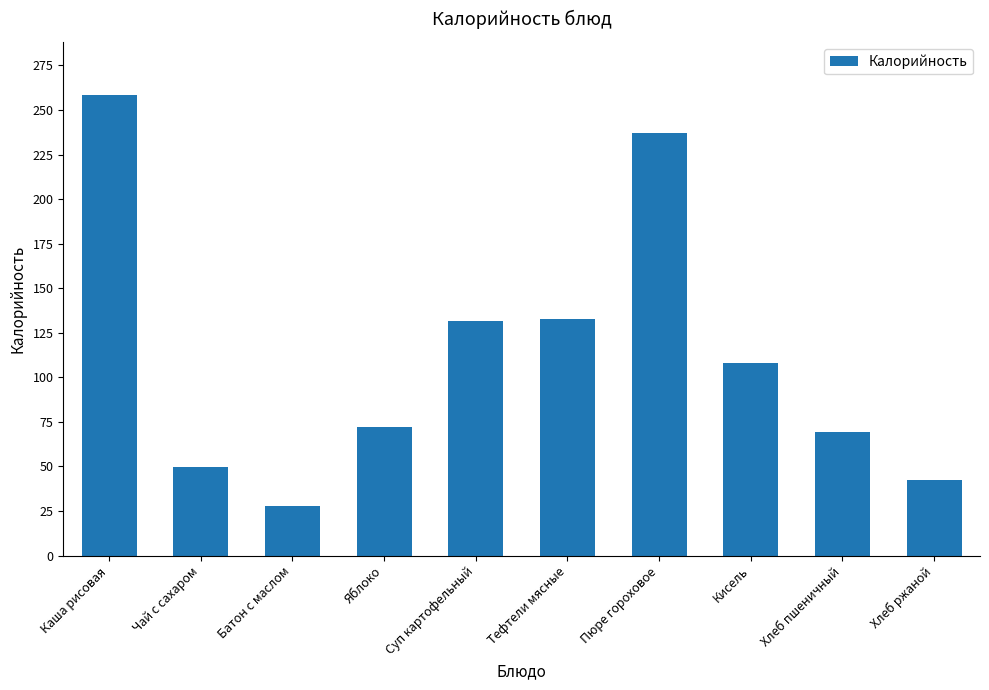

Read the value at Тефтели мясные.

132.5